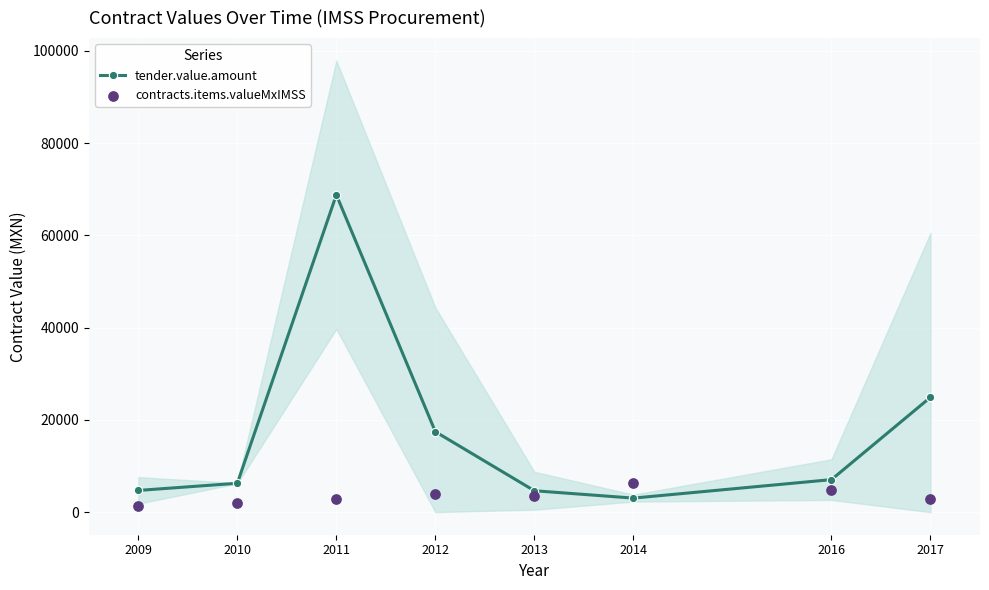

Is the value of contracts.items.valueMxIMSS at 2011 greater than the value of tender.value.amount at 2017?

No